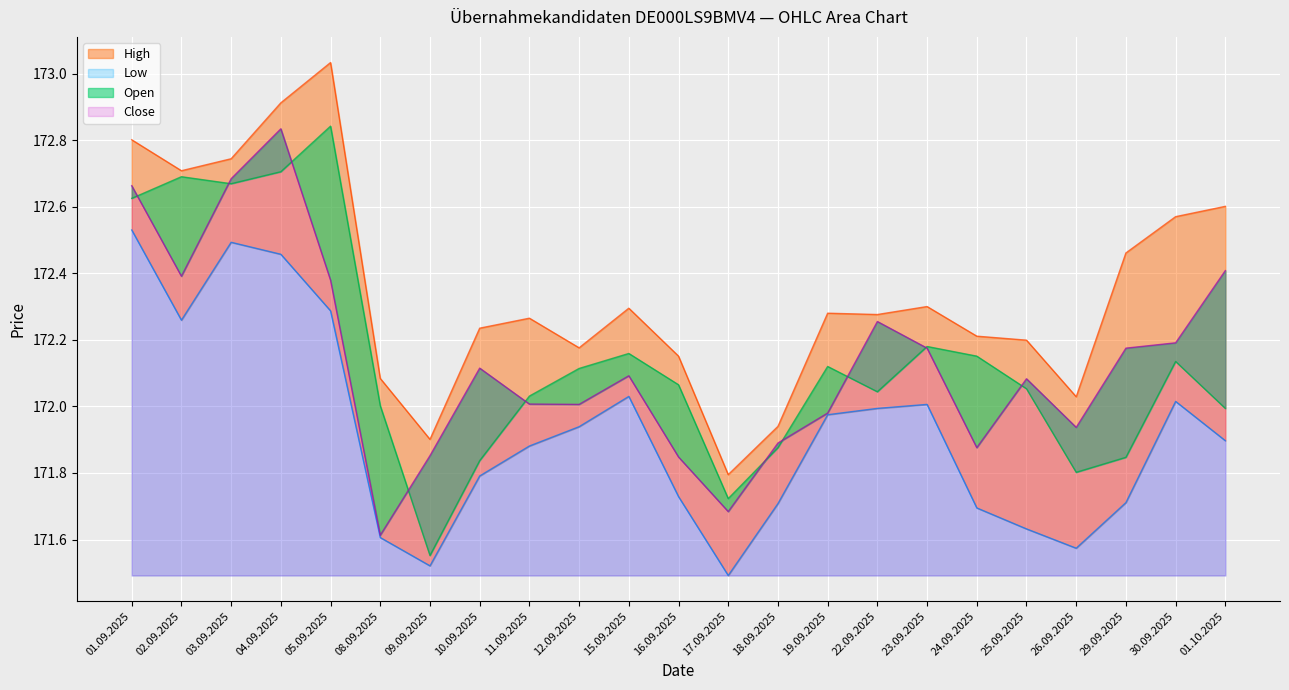

What is the value of the Low point at the 17th from the left?

172006